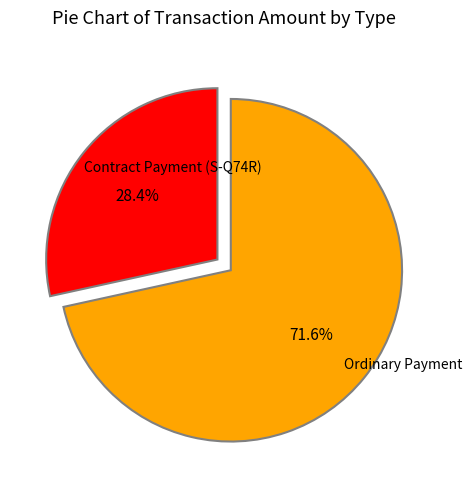

Does any single category account for the majority?

Yes